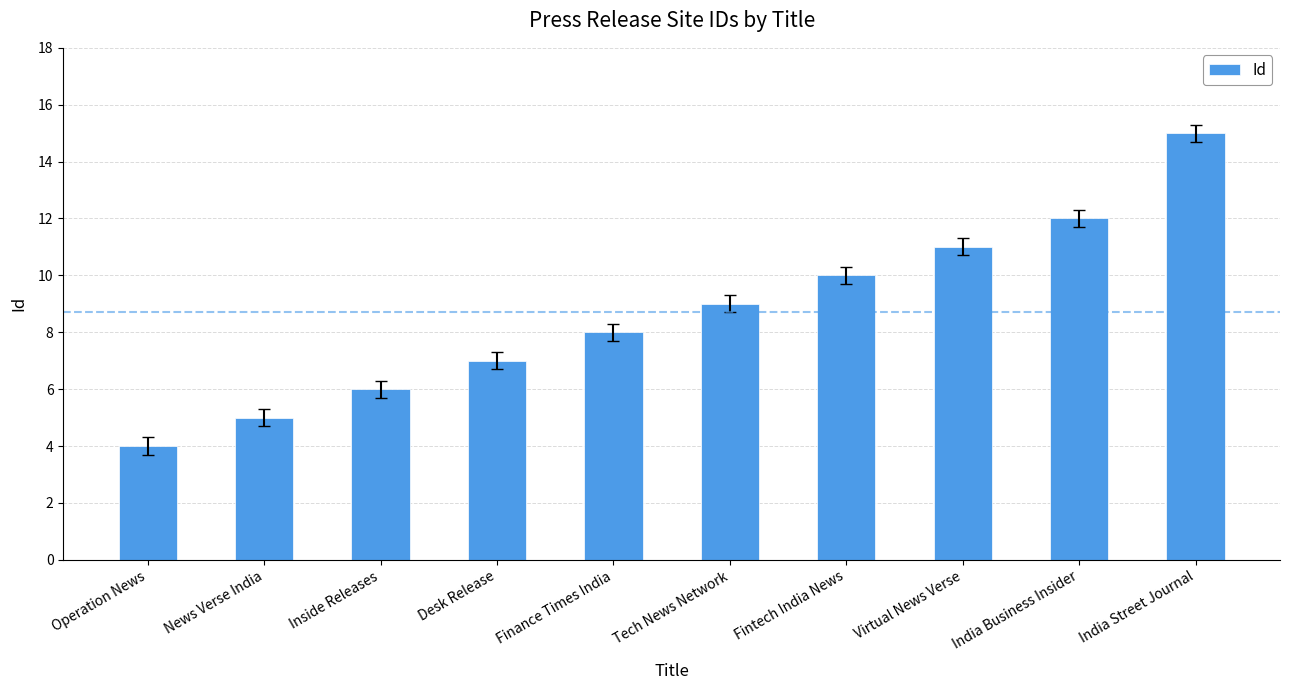

Is it true that the value at Operation News is 4?

True